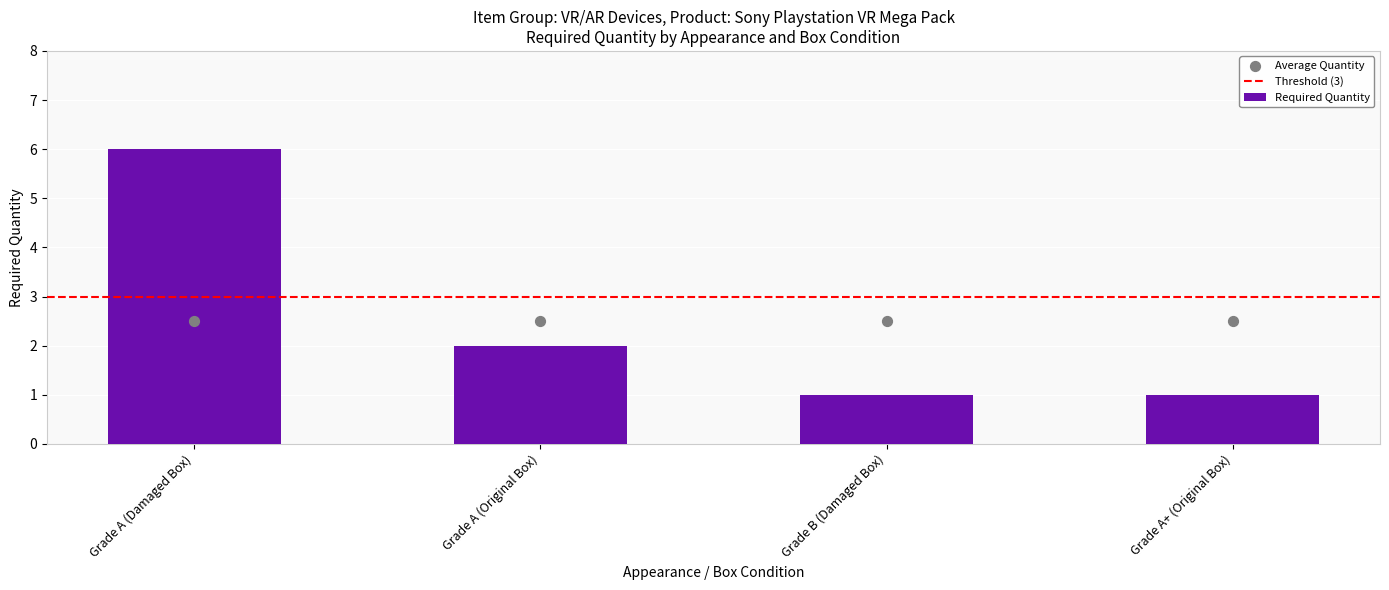

What is the sum of all Required Quantity values?

10